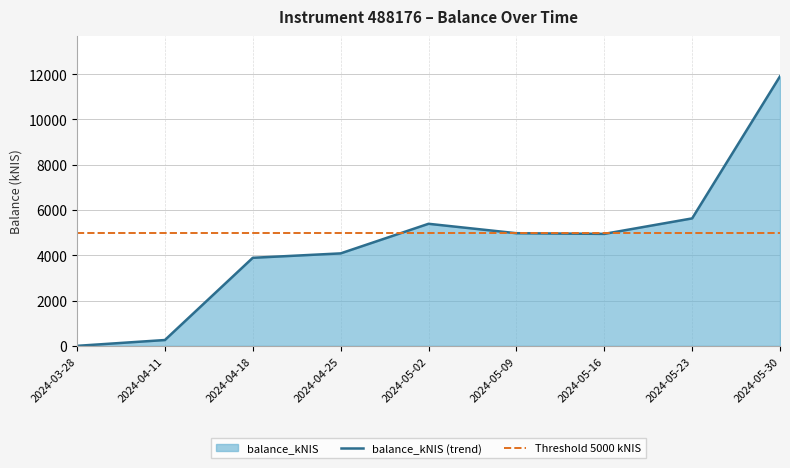

Is it true that the value at 2024-05-16 is 2544.1?

False